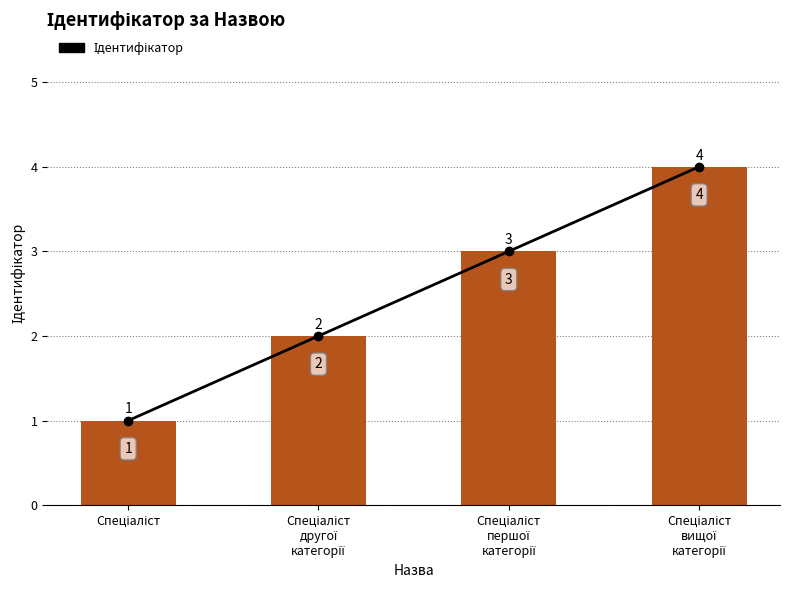

Reading right to left, list all the values displayed in this chart.

4	3	2	1